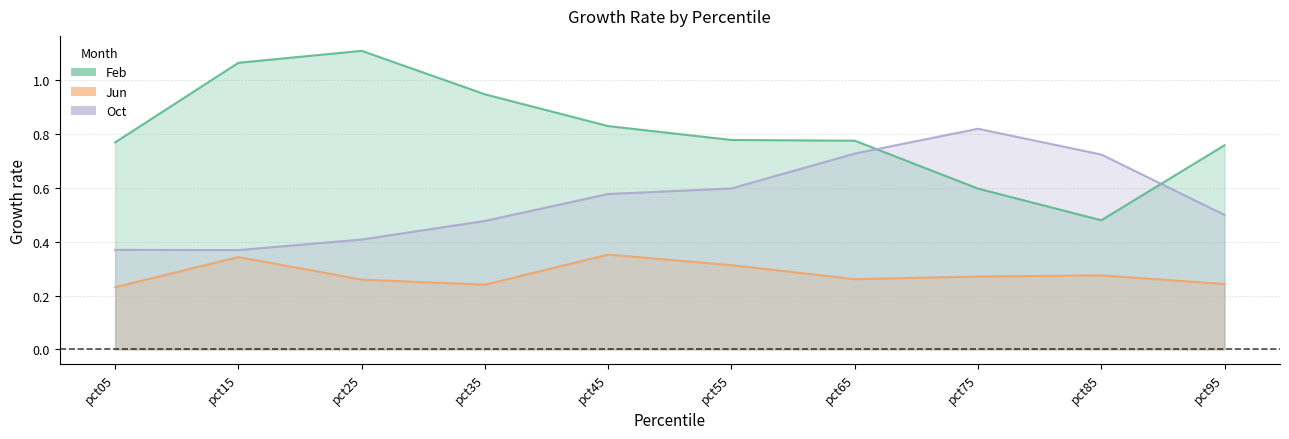

Where is Feb nearest to the value 0?

pct85